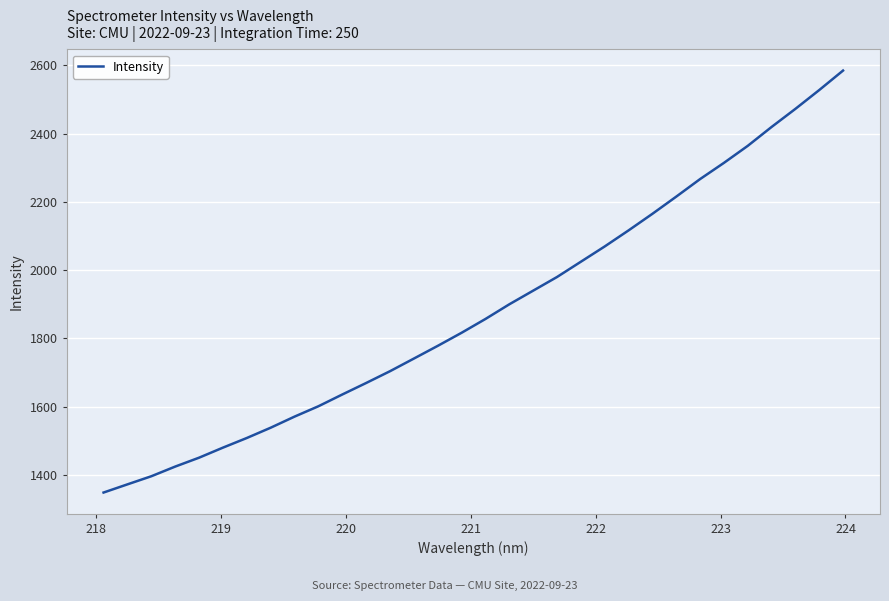

What is the greatest value displayed?

2584.8